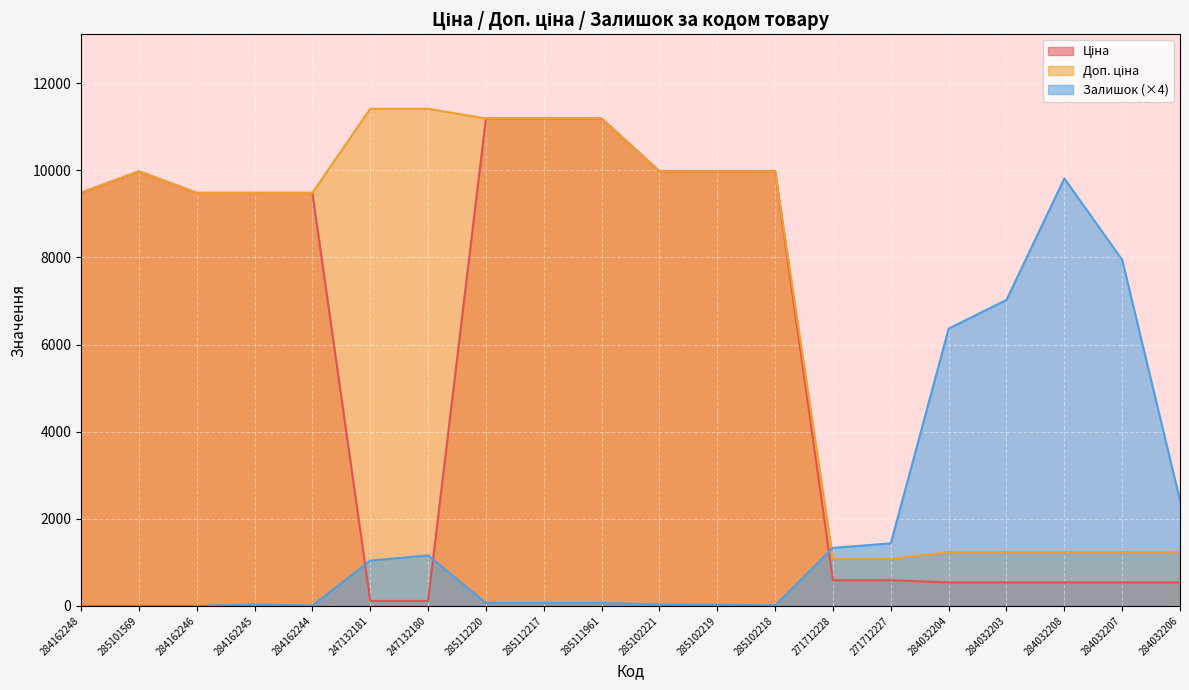

Where is Доп. ціна nearest to the value 6245?

284162248